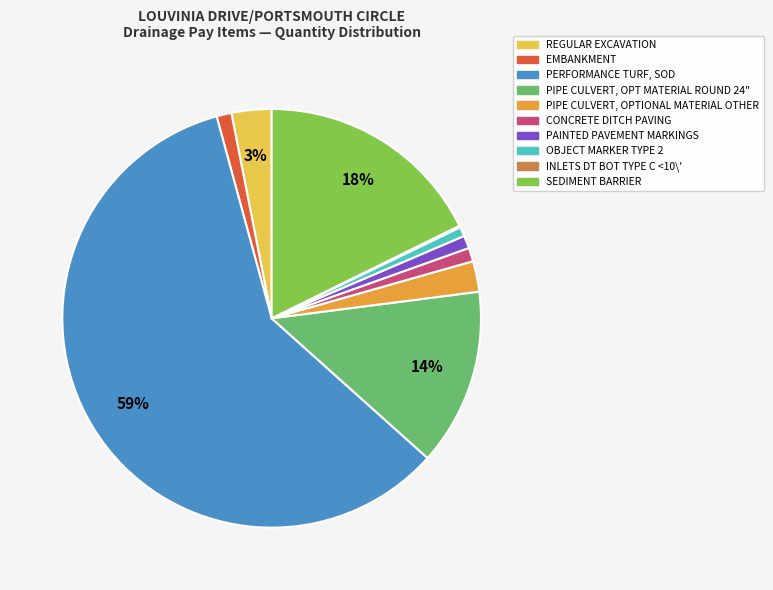

Is the sum of REGULAR EXCAVATION and OBJECT MARKER TYPE 2 greater than half?

No